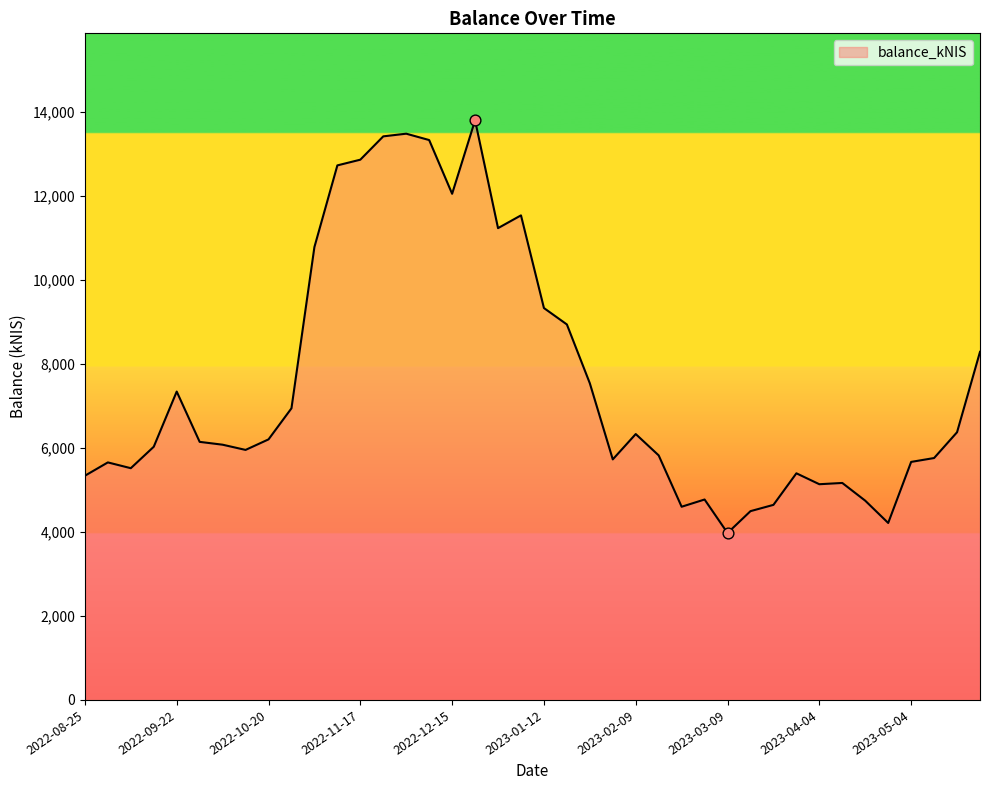

What is the difference between the maximum and minimum values?

9823.9